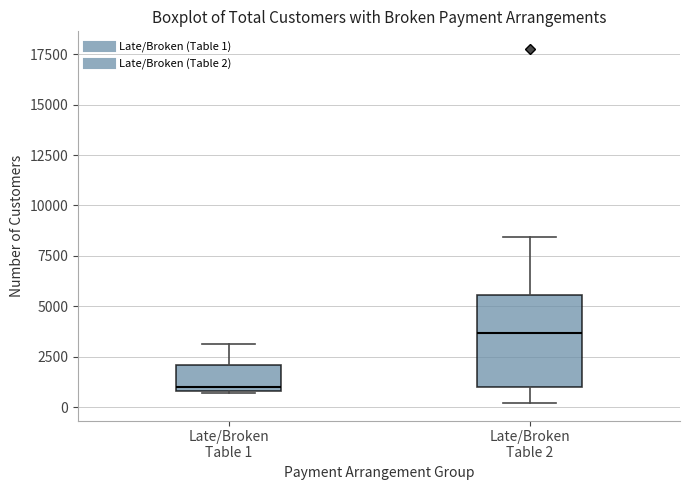

Reading left to right, transcribe this box plot: for each box, give where its median line is, the range the box spans, and where its two whiskers end, as read against the y-axis. The values are not printed on the chart, so give them approximately, as read against the axis.

Late/Broken Table 1: median 1000 (just above the box's lower edge), box 1000 to 2000, whiskers 500 to 3000
Late/Broken Table 2: median 3500, box 1000 to 5500, whiskers 0 to 8500